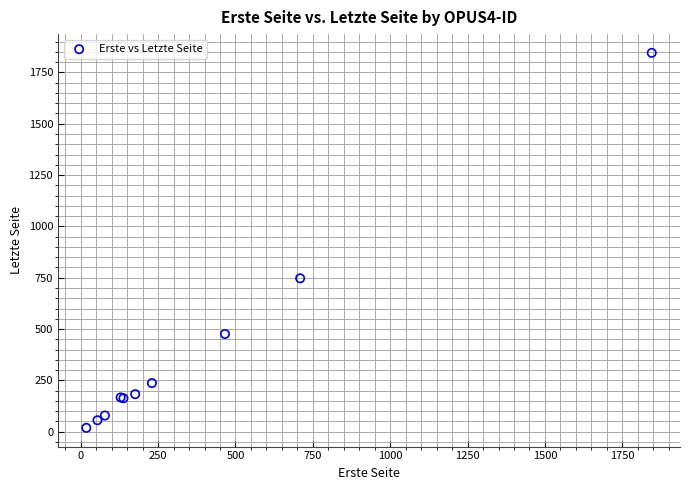

What Y value in the scatter plot is closest to 932?

747